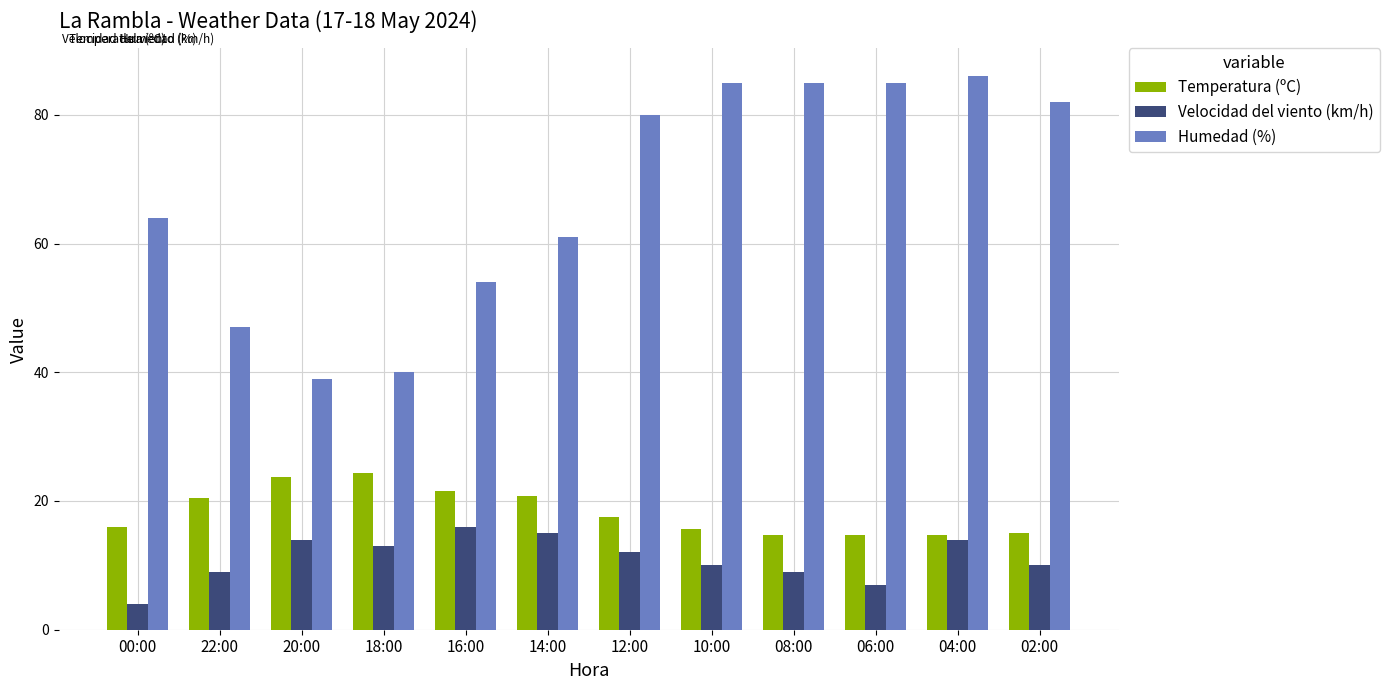

Which series has the largest total across all categories?

Humedad (%)